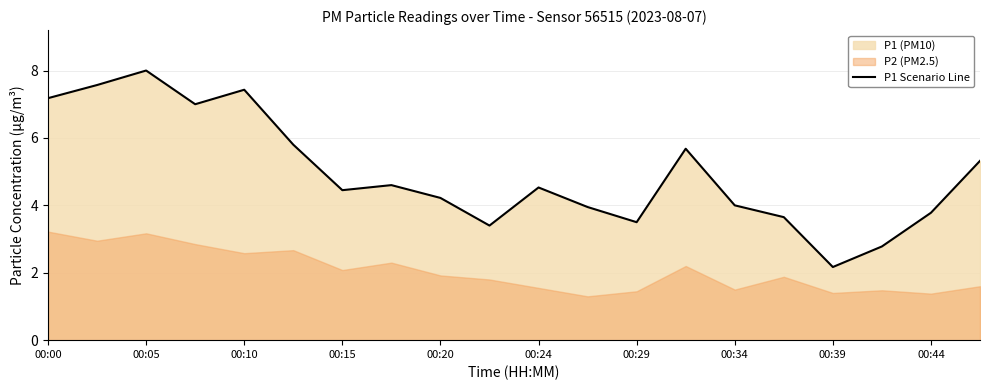

True or false: the data shows 3.6 at 15.

True